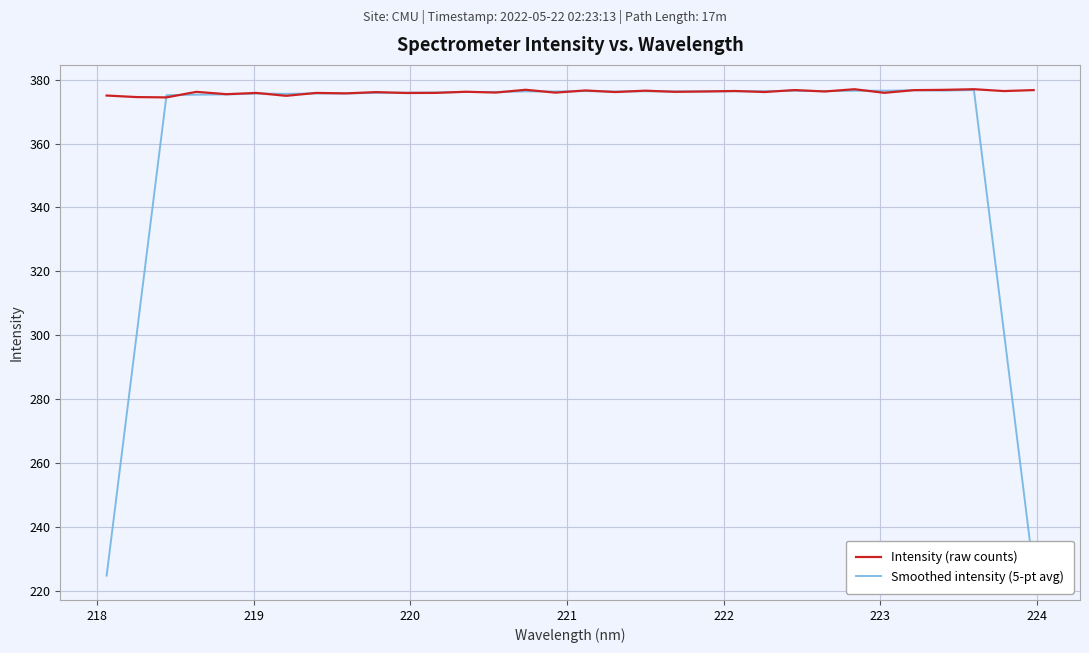

Which series has the largest total across all categories?

Intensity (raw counts)